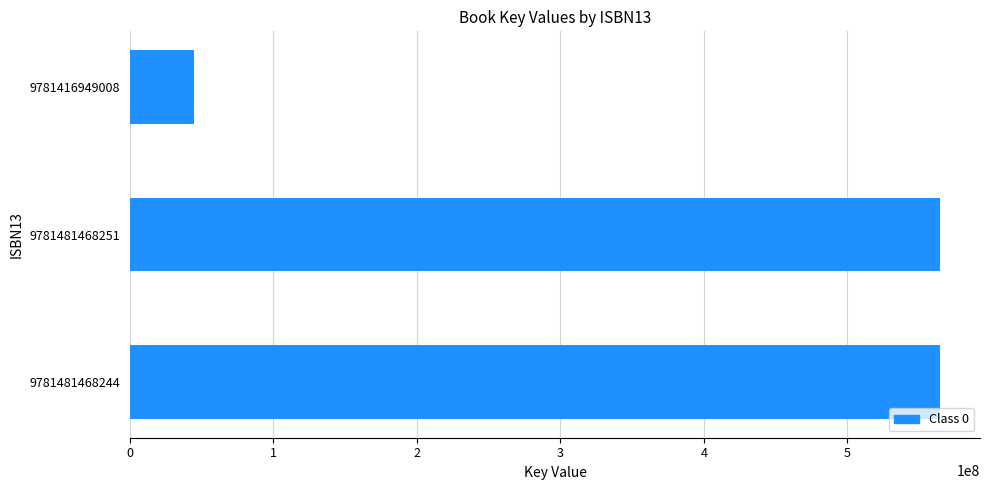

What is the difference between the maximum and minimum values?

519830944